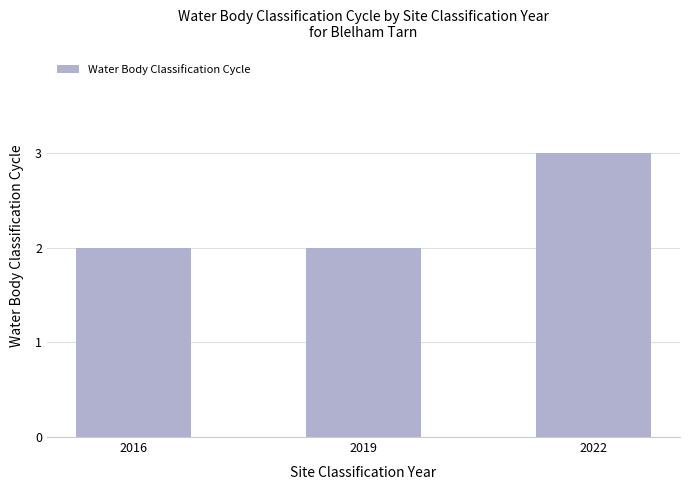

What is the change in value from 2016 to 2022?

+1